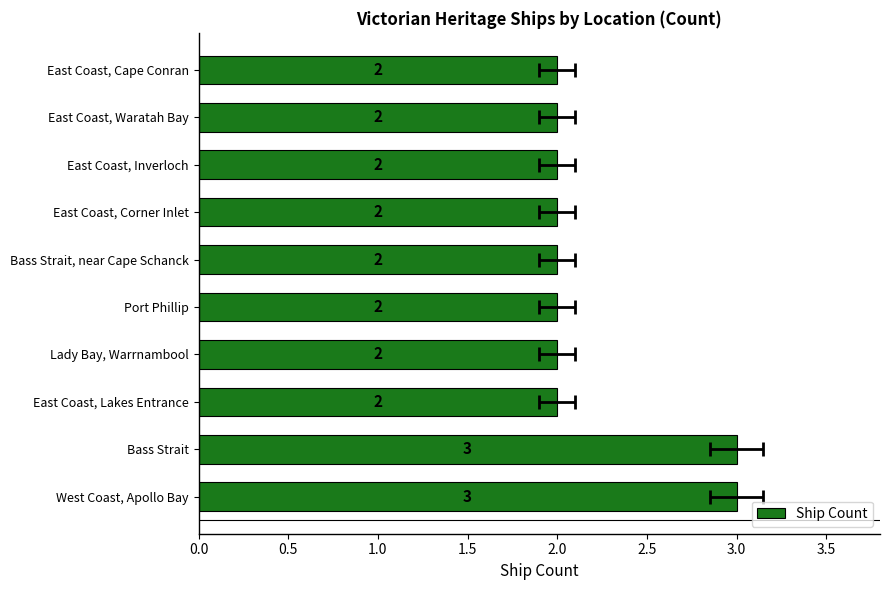

Is it true that the value at East Coast, Lakes Entrance is 2?

True